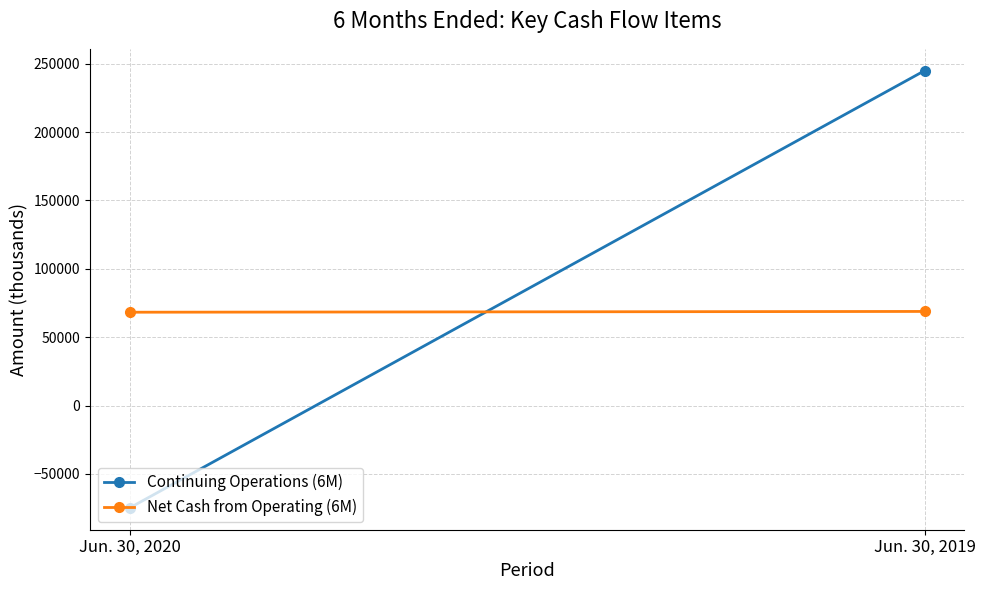

What are all the series names shown in the legend?

Continuing Operations (6M), Net Cash from Operating (6M)